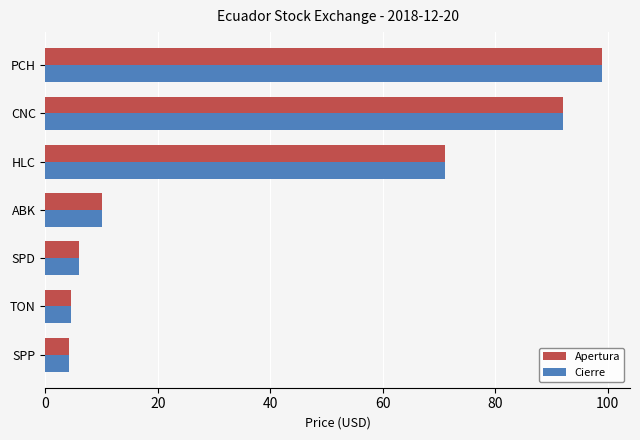

How many values in the Cierre series are below 10?

3